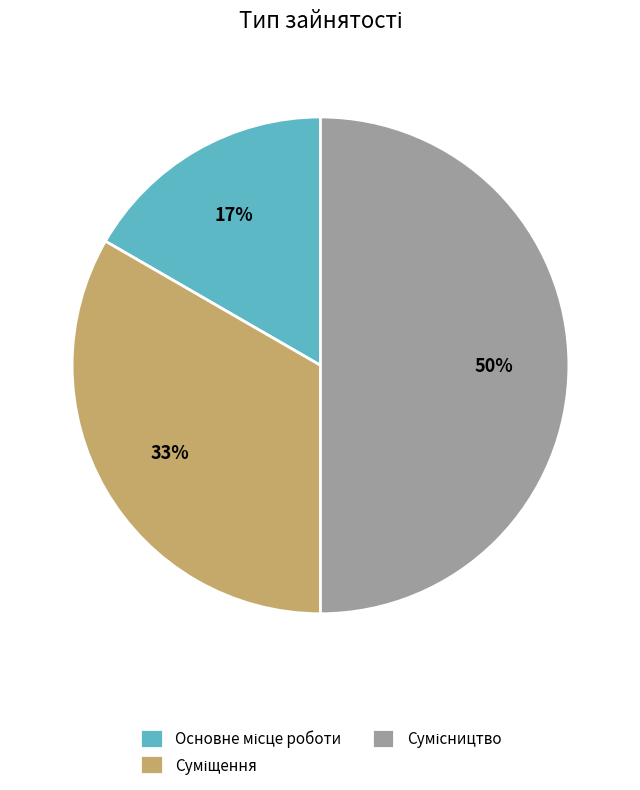

To the nearest percent, what is the average slice percentage?

33%